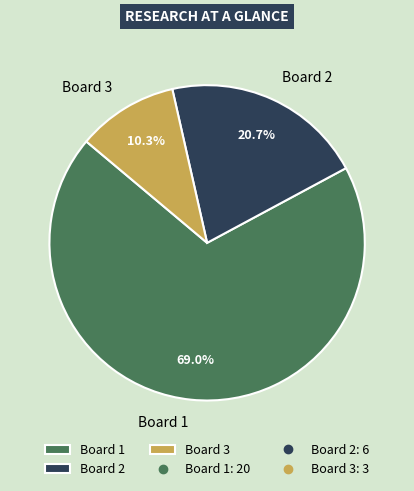

How many slices are in this pie chart?

3